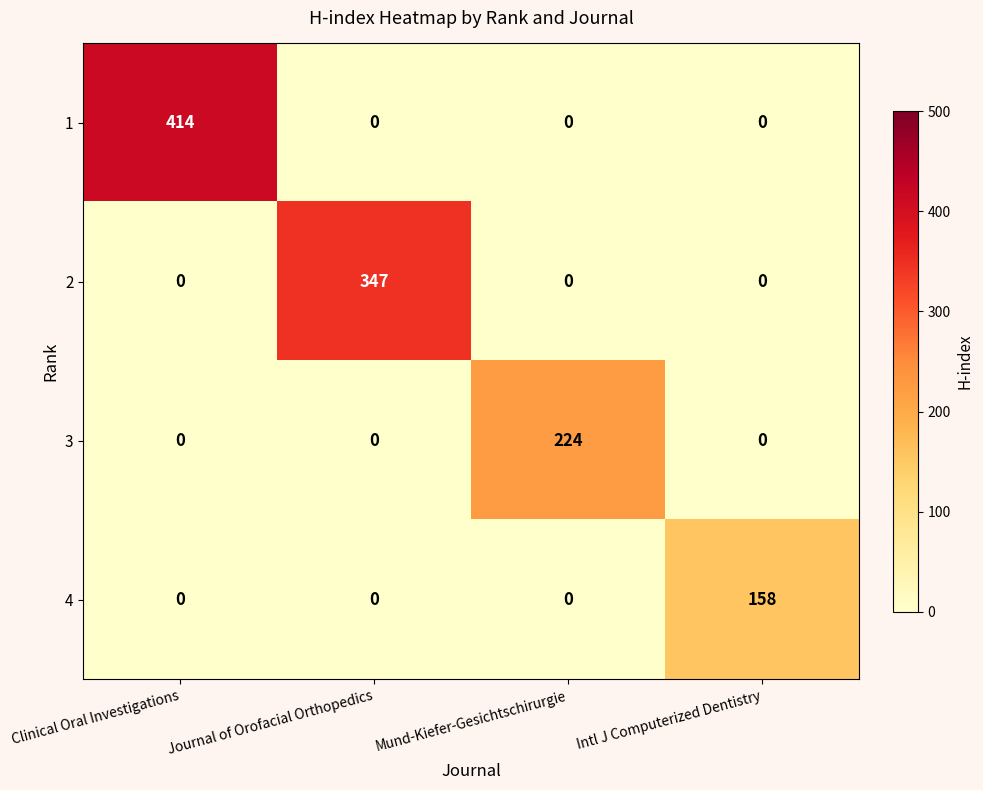

Reading right to left, what are all the values shown in this chart?

1: 0	0	0	414
2: 0	0	347	0
3: 0	224	0	0
4: 158	0	0	0